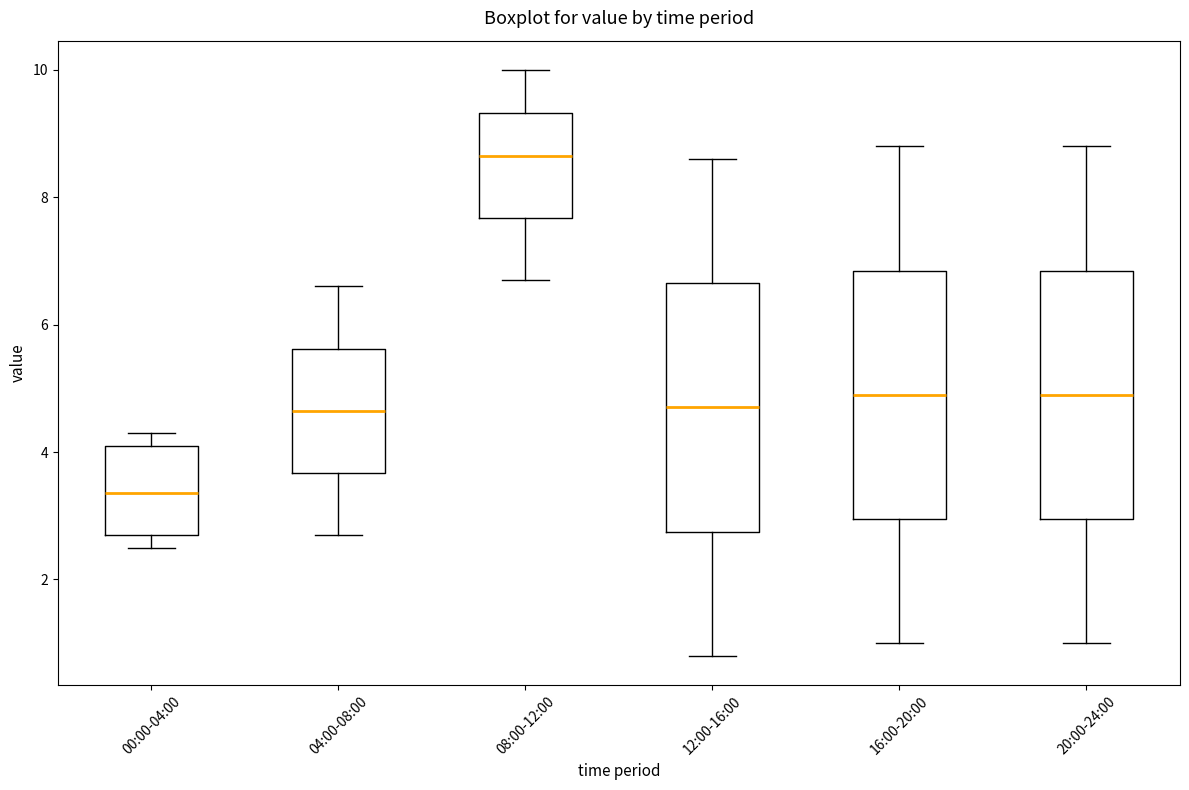

Reading left to right, read every box against the y-axis: the position of its median line, the range the box covers, and the ends of its whiskers. The values are not printed on the chart, so give them approximately, as read against the axis.

00:00-04:00: median 3.4, box 2.8 to 4.2, whiskers 2.6 to 4.4
04:00-08:00: median 4.6, box 3.6 to 5.6, whiskers 2.8 to 6.6
08:00-12:00: median 8.6, box 7.6 to 9.4, whiskers 6.8 to 10.0
12:00-16:00: median 4.8, box 2.8 to 6.6, whiskers 0.8 to 8.6
16:00-20:00: median 5.0, box 3.0 to 6.8, whiskers 1.0 to 8.8
20:00-24:00: median 5.0, box 3.0 to 6.8, whiskers 1.0 to 8.8